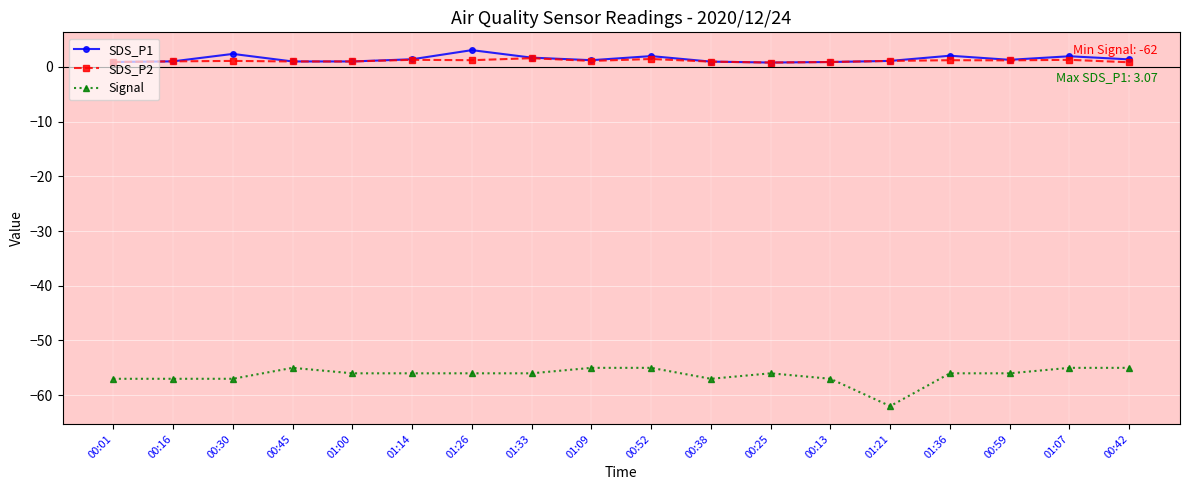

True or false: Signal and SDS_P1 intersect in this chart.

False